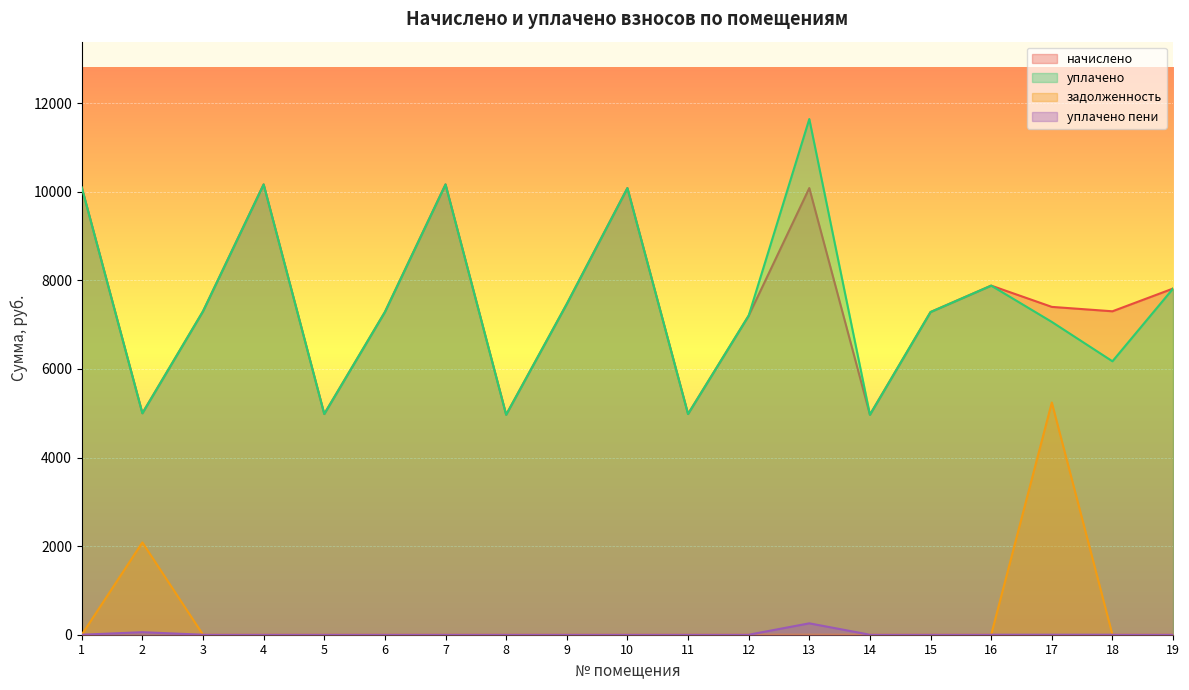

How many data points in уплачено are above 7286?

11